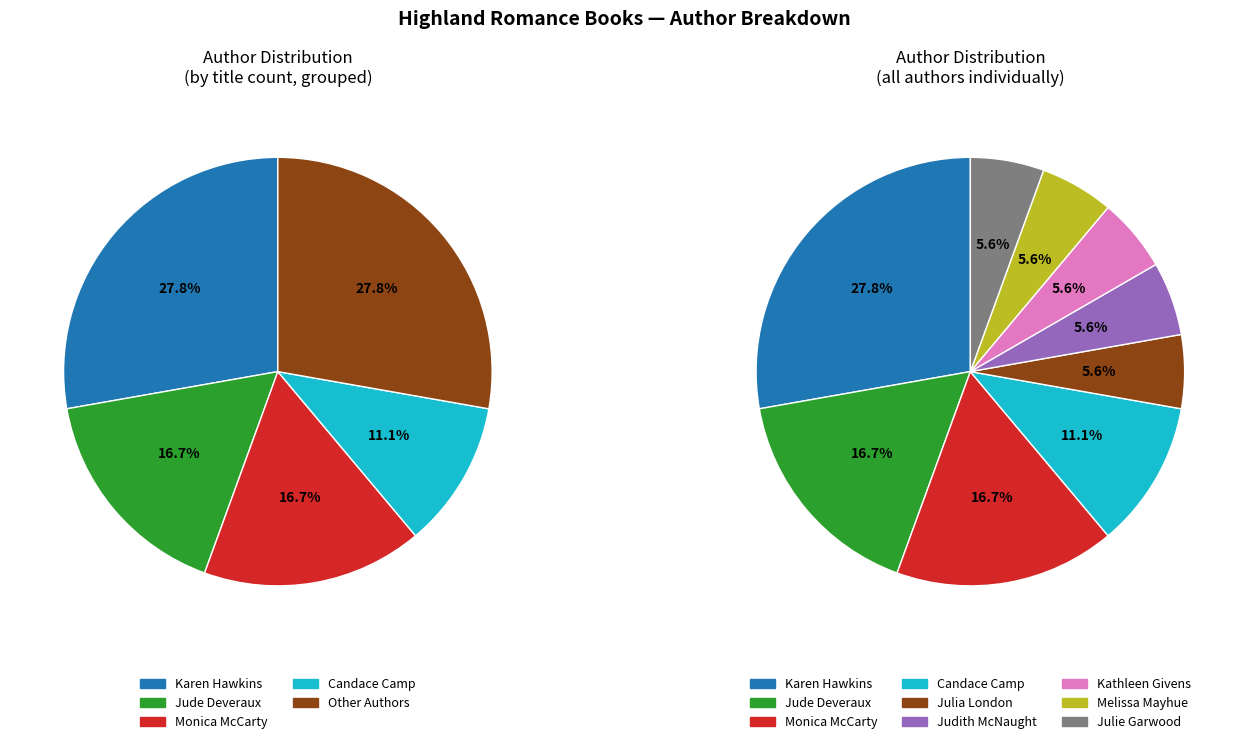

Do Jude Deveraux and Julie Garwood together represent more than half of the pie?

No